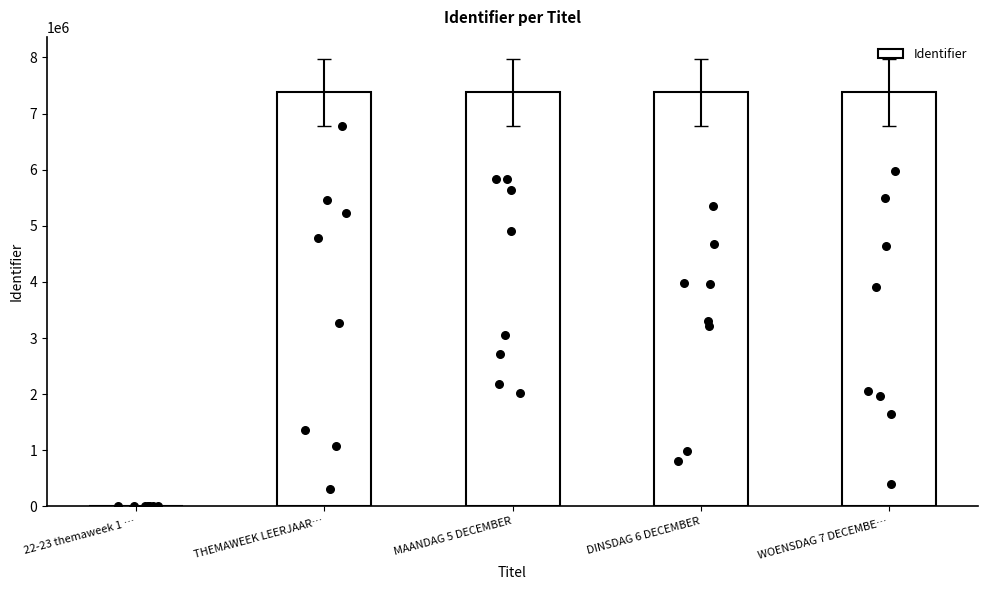

Which has a higher value, DINSDAG 6 DECEMBER or MAANDAG 5 DECEMBER?

DINSDAG 6 DECEMBER